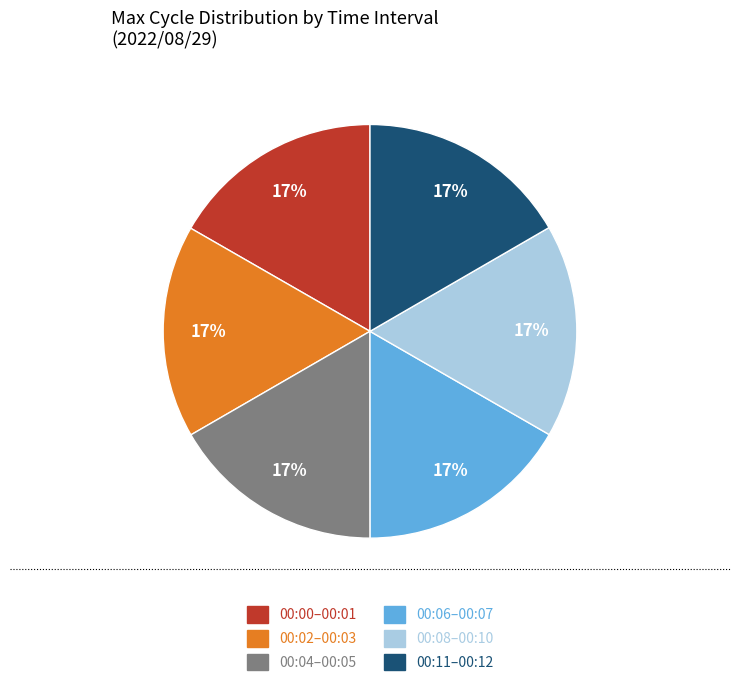

Combined, do 00:04–00:05 and 00:11–00:12 account for over 50%?

No